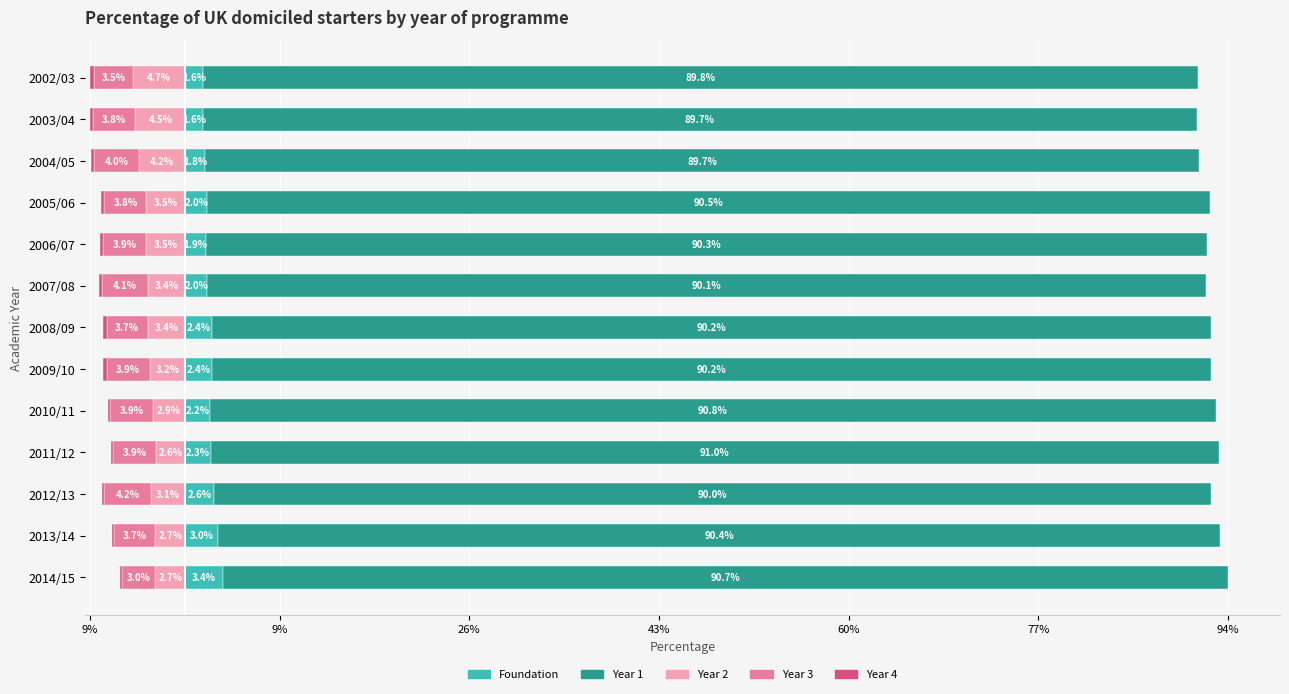

Is it true that Year 2 equals -0.0 at 2012/13?

True